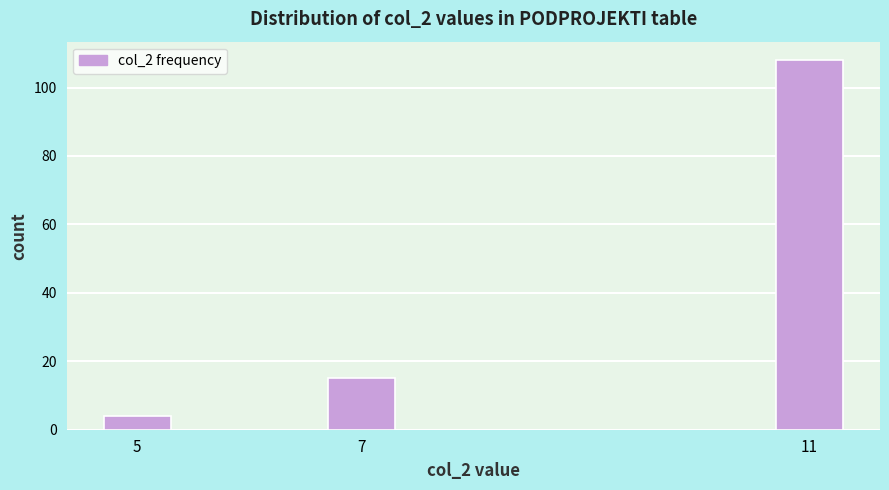

Reading left to right, extract all data points from this chart.

4	15	108